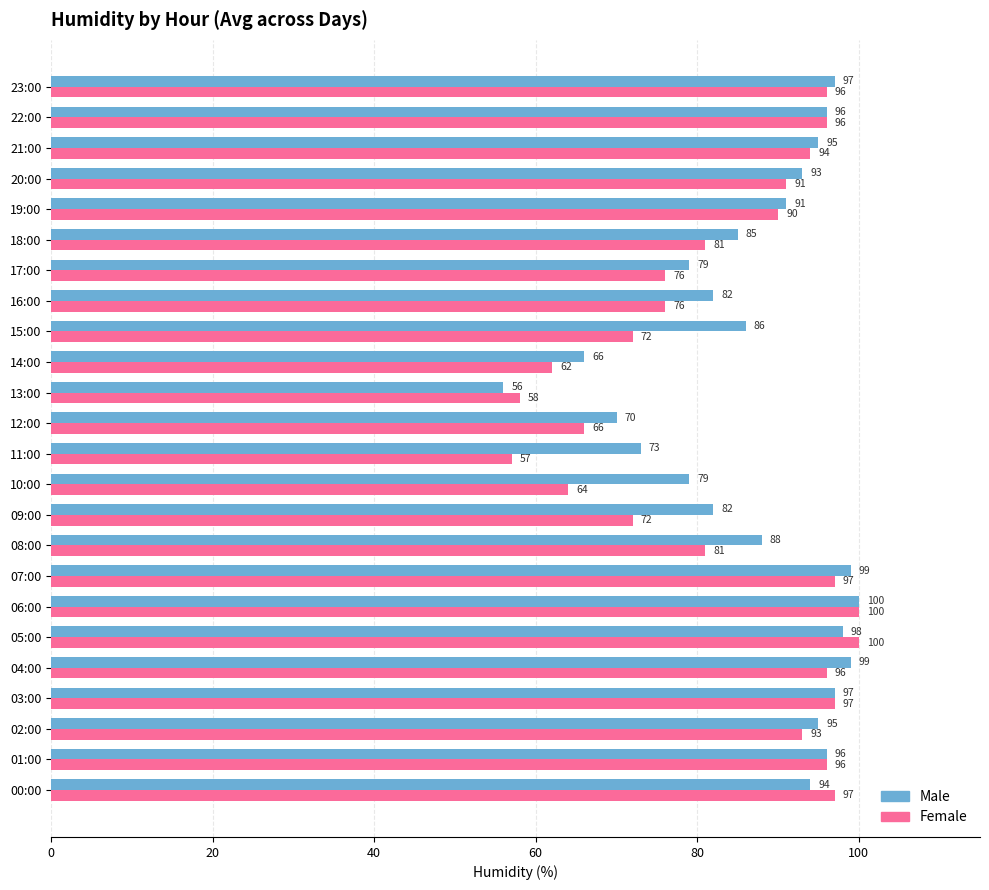

Rank the series by their average value, from highest to lowest.

Male, Female